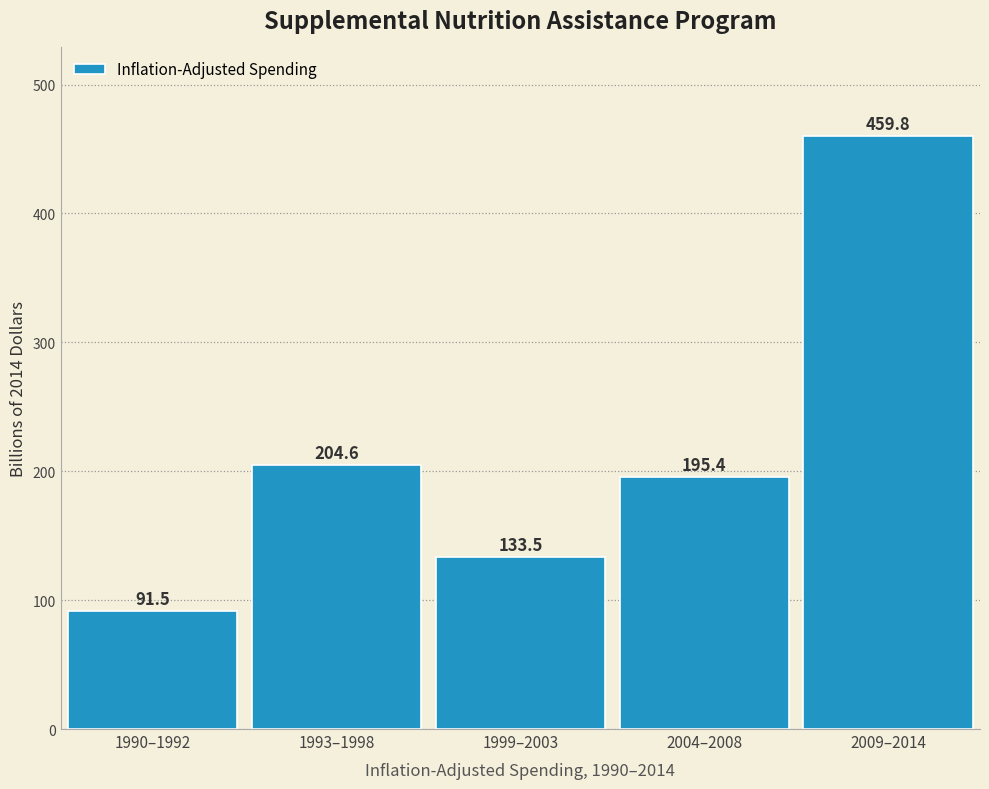

Reading left to right, list all the values displayed in this chart.

91.5	204.6	133.5	195.4	459.8